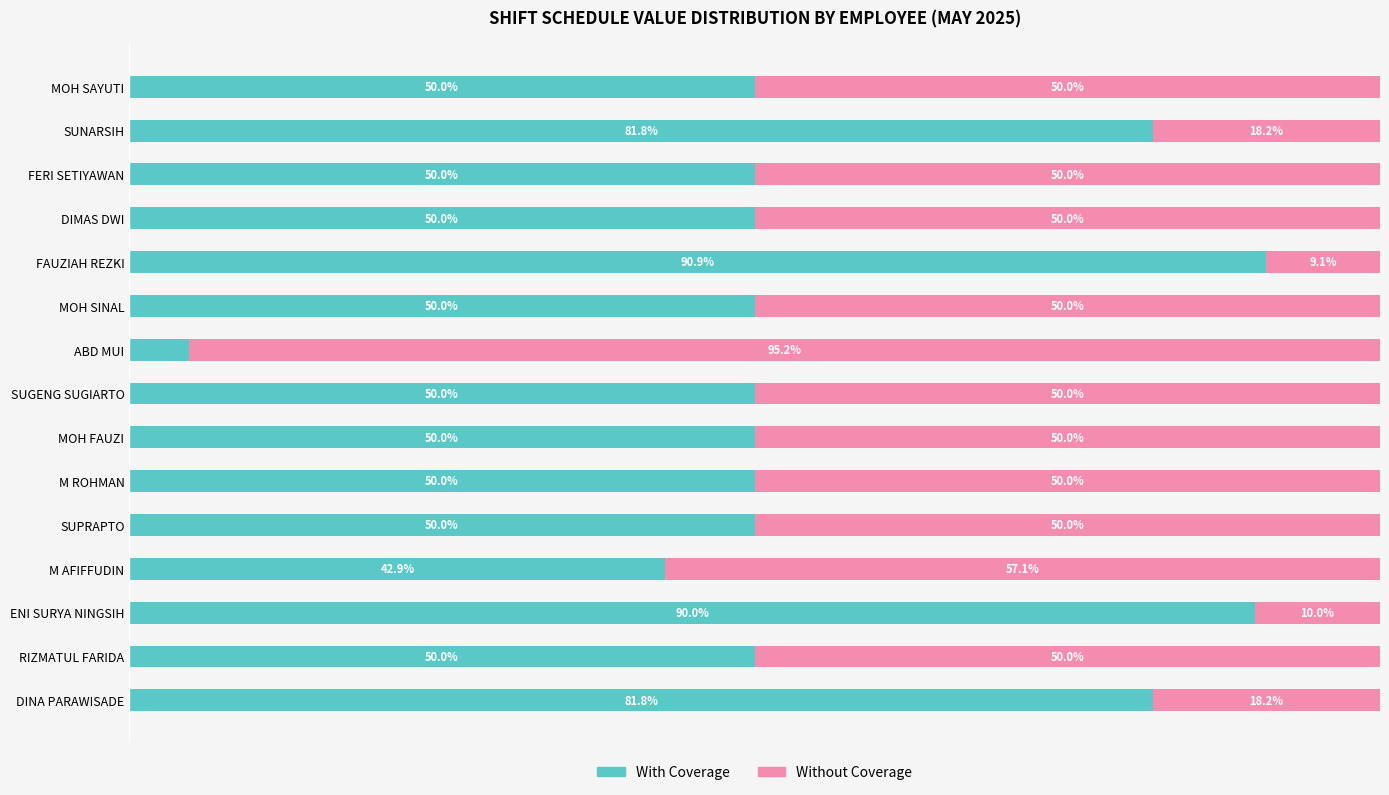

What is the difference between the second highest and minimum values in the Without Coverage series?

48.1